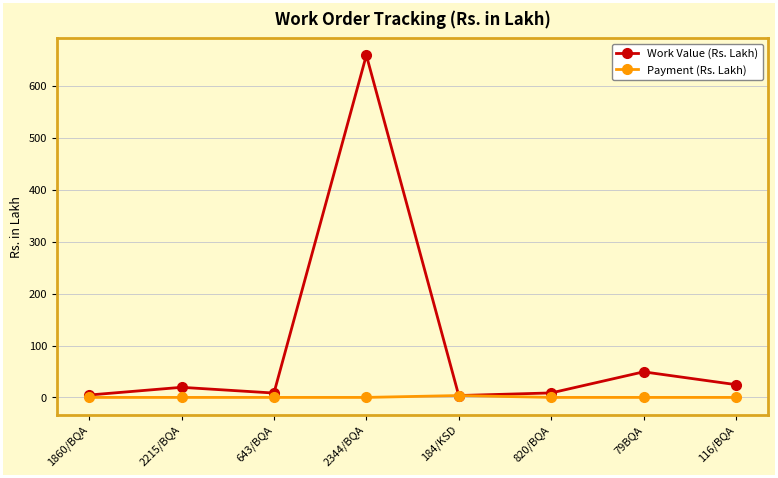

How many data points in Work Value (Rs. Lakh) are above 19?

4